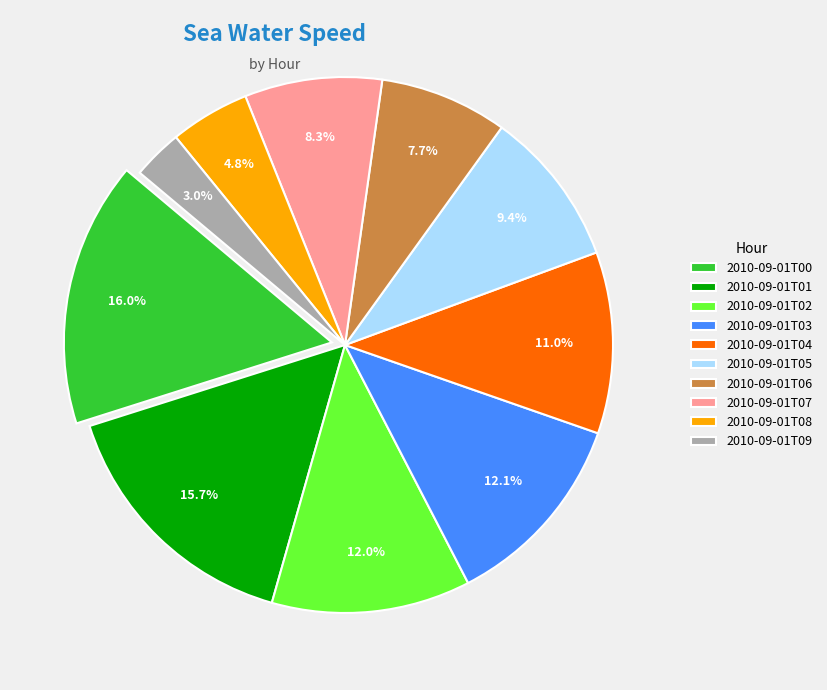

Which category has the smallest portion of the pie?

2010-09-01T09